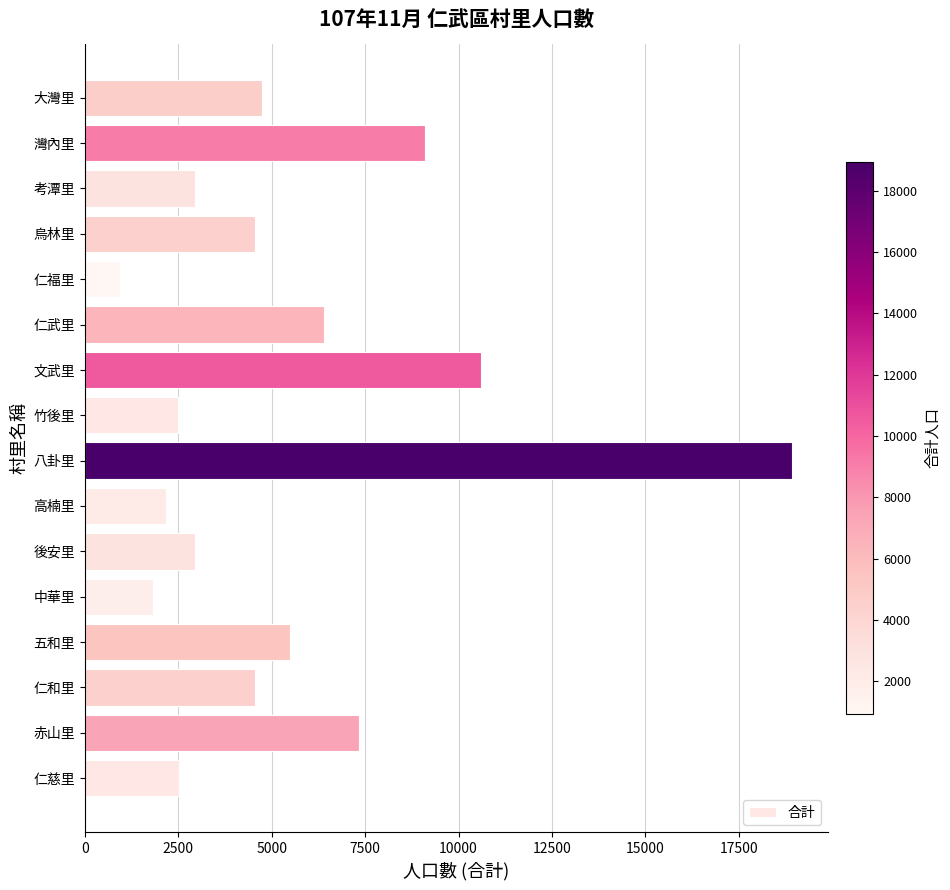

What is the ratio of the value at 五和里 to the value at 文武里?

0.5